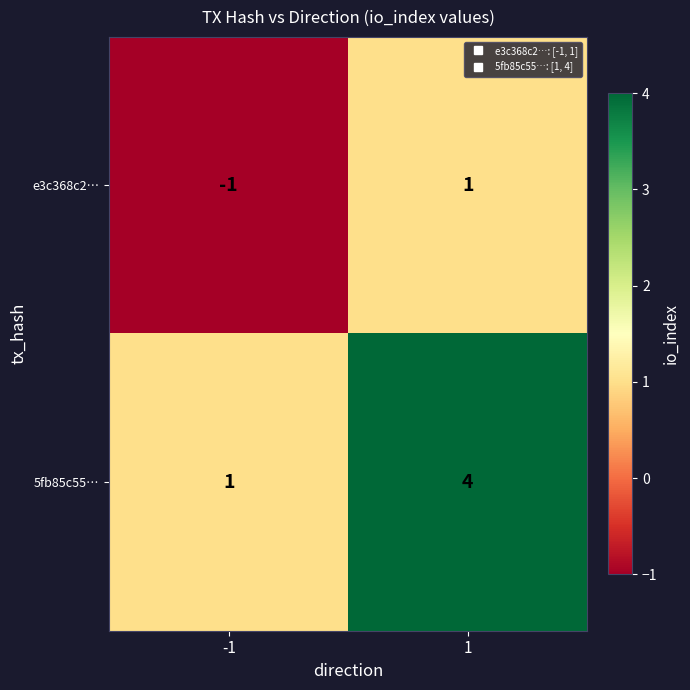

The 5fb85c55… series shows 4 at 1. True or false?

True